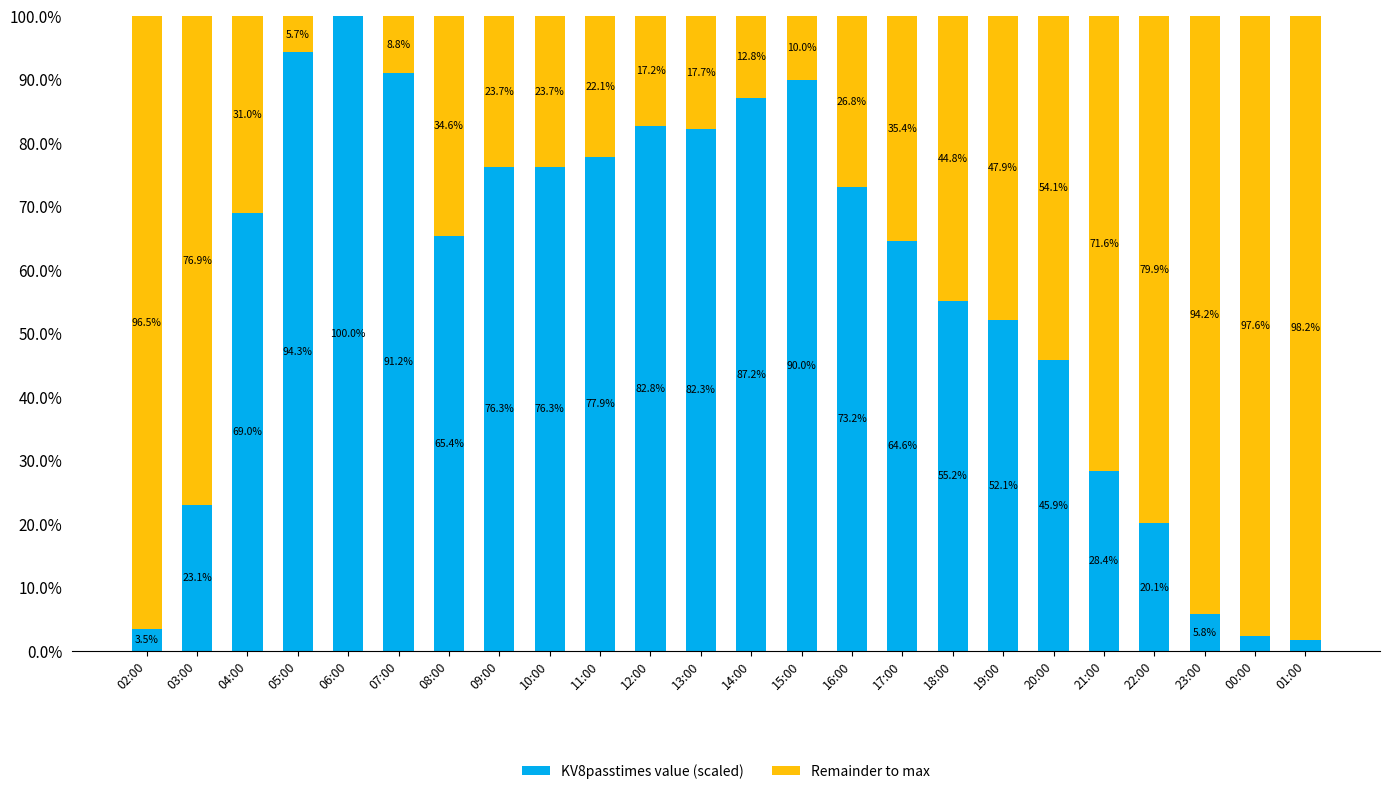

What is the maximum value for KV8passtimes value (scaled)?

100.0